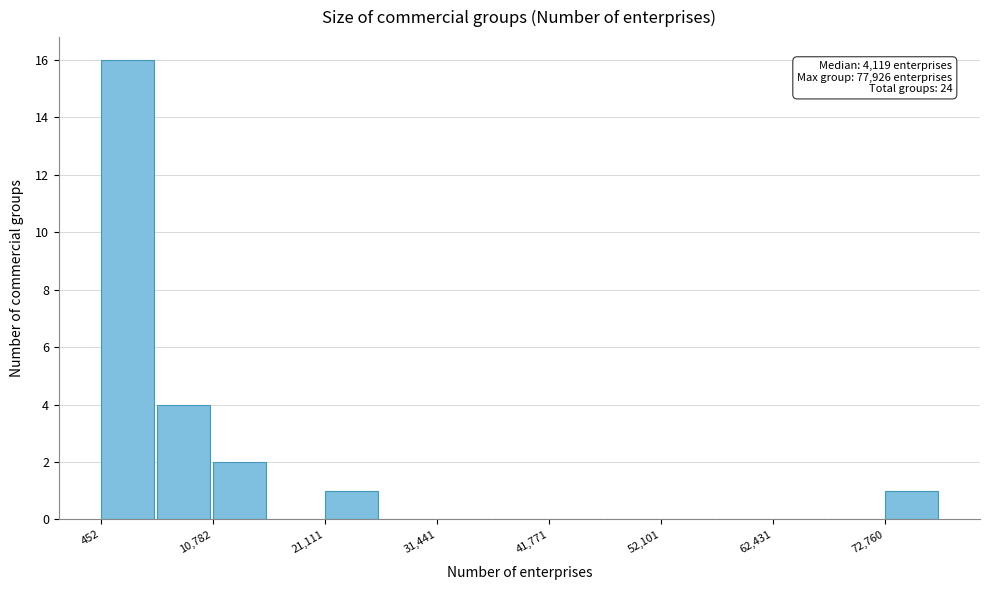

Read against the x-axis, roughly where is the centre of the tallest bar?

2000